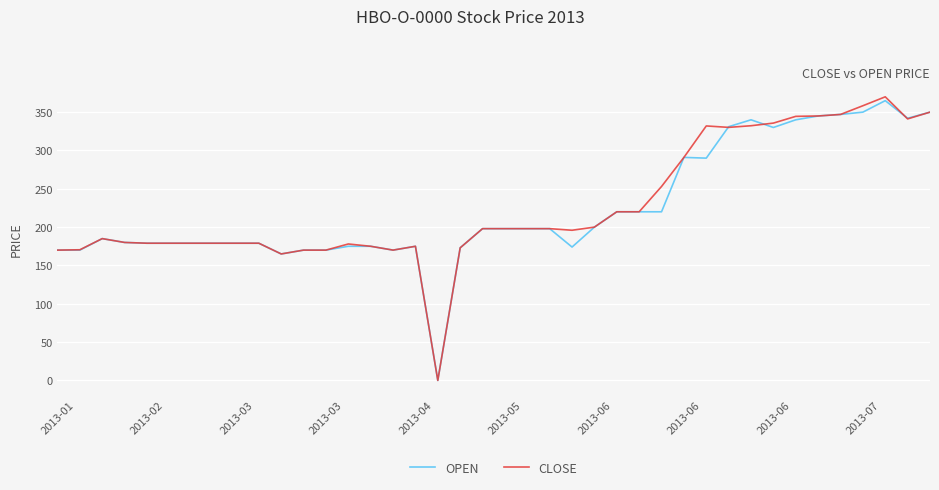

Which series has the widest spread of values?

CLOSE